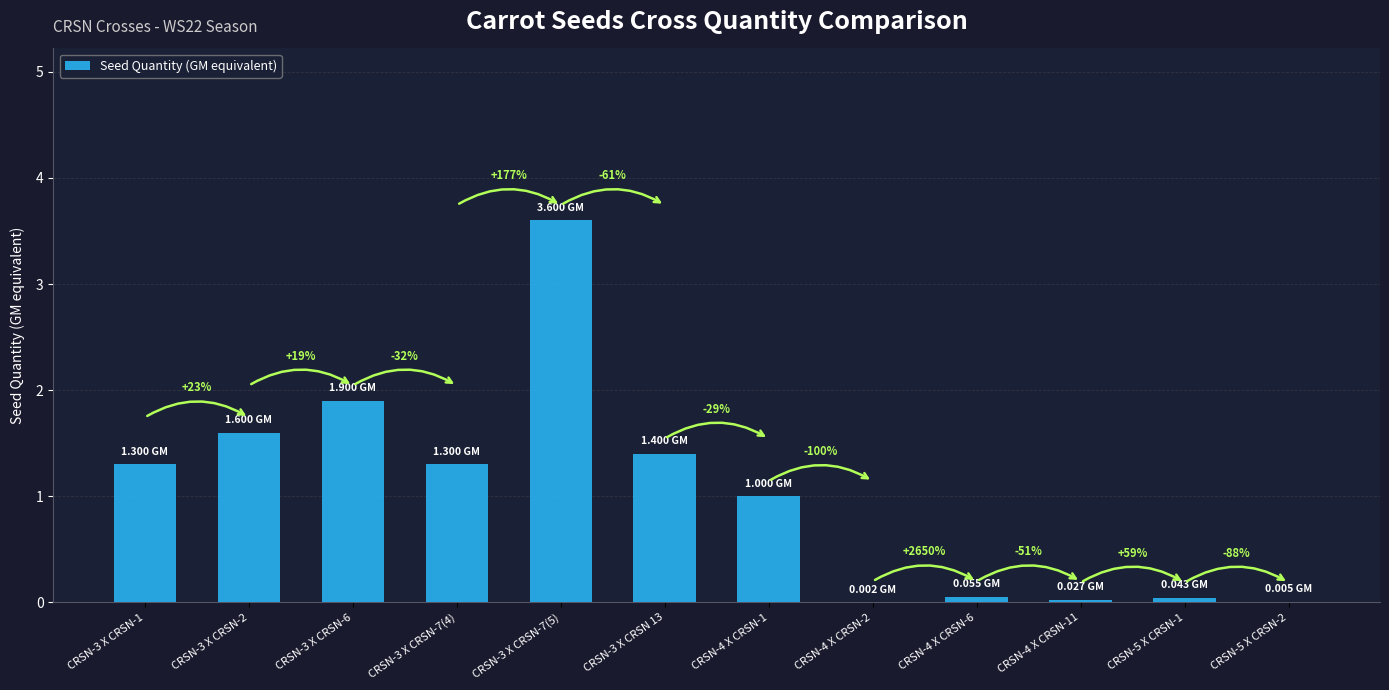

Rank the categories by value from lowest to highest.

CRSN-4 X CRSN-2, CRSN-5 X CRSN-2, CRSN-4 X CRSN-11, CRSN-5 X CRSN-1, CRSN-4 X CRSN-6, CRSN-4 X CRSN-1, CRSN-3 X CRSN-1, CRSN-3 X CRSN-7(4), CRSN-3 X CRSN 13, CRSN-3 X CRSN-2, CRSN-3 X CRSN-6, CRSN-3 X CRSN-7(5)